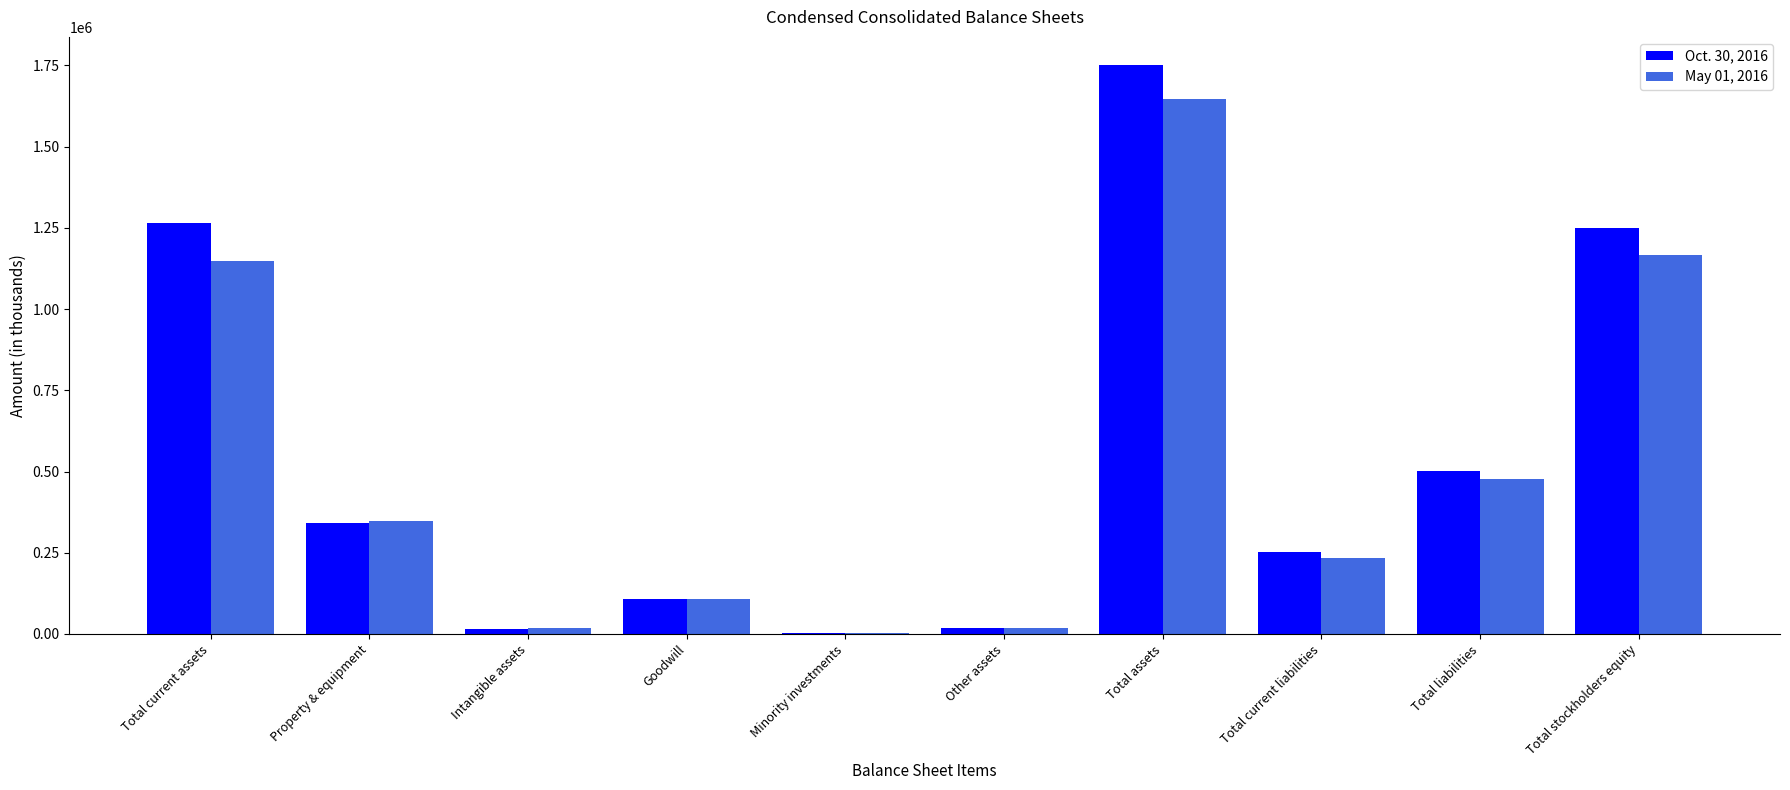

What is the approximate value of May 01, 2016 at Total assets, to the nearest 50?

1645350